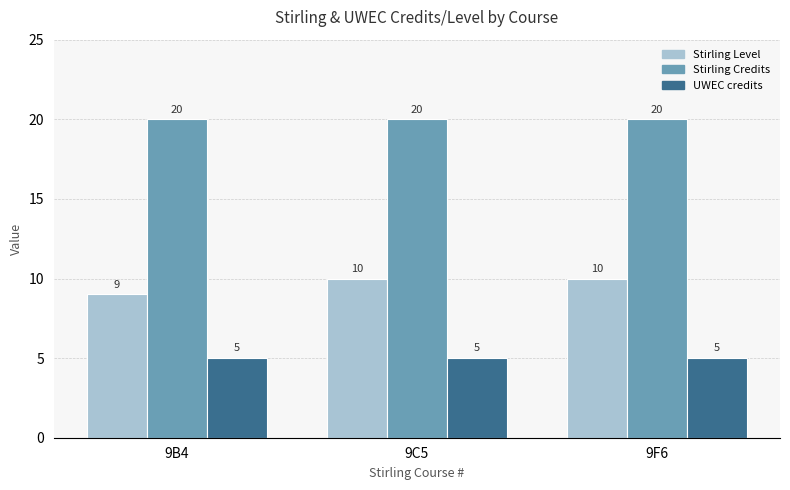

Reading left to right, extract all data points from this chart.

Stirling Level: 9B4=9	9C5=10	9F6=10
Stirling Credits: 9B4=20	9C5=20	9F6=20
UWEC credits: 9B4=5	9C5=5	9F6=5